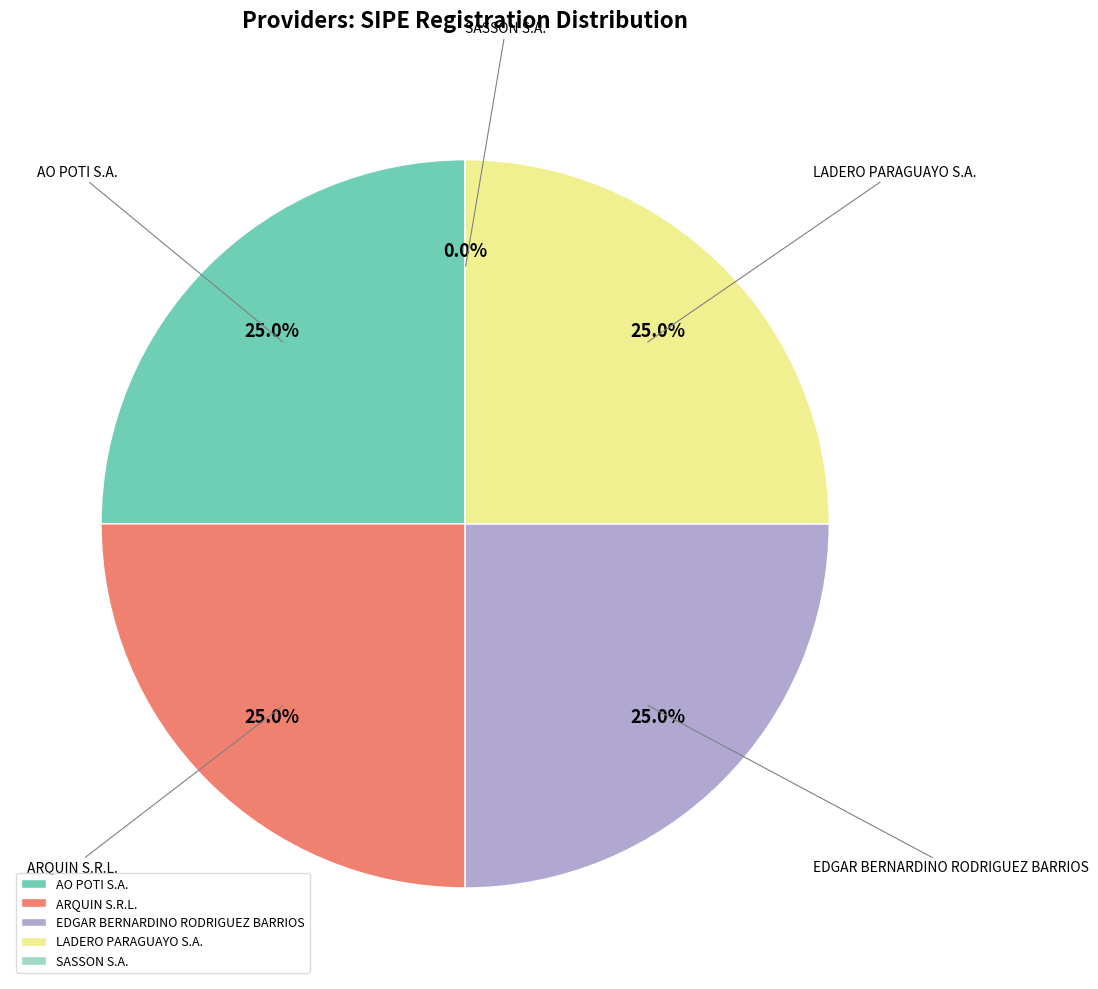

What is the change in value from EDGAR BERNARDINO RODRIGUEZ BARRIOS to SASSON S.A.?

-1